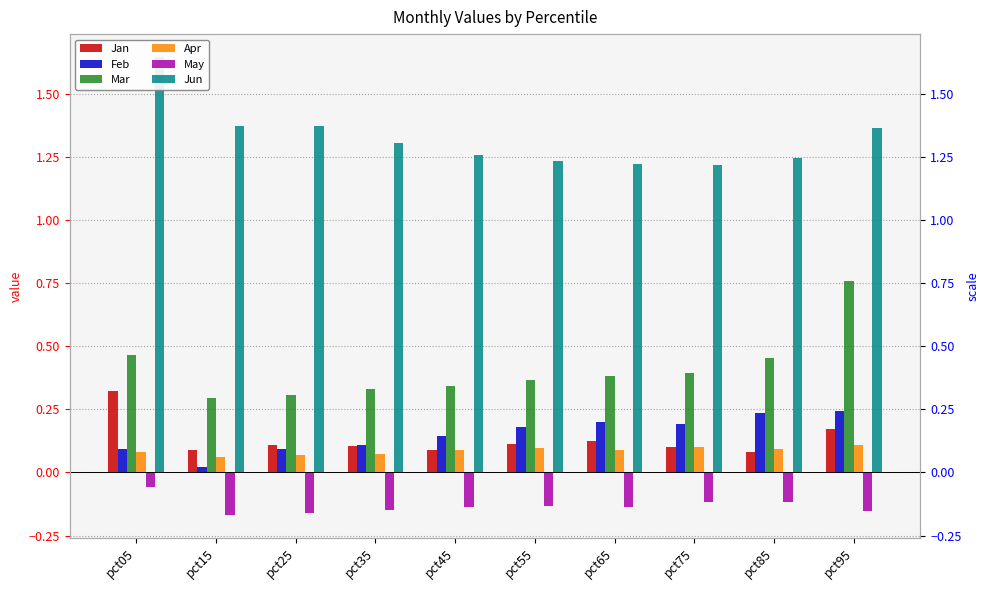

True or false: Jan has a value of 0.0 at pct75.

False